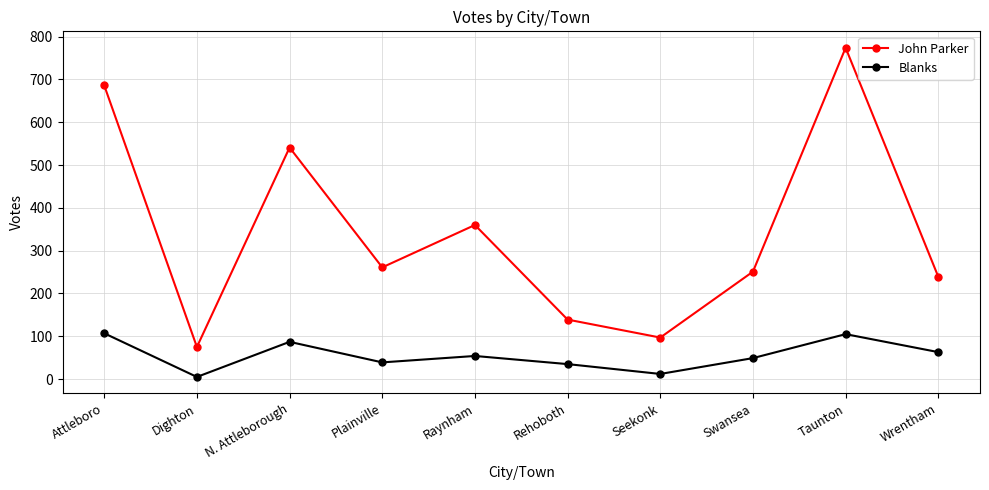

The value of Blanks at Swansea is 21. True or false?

False